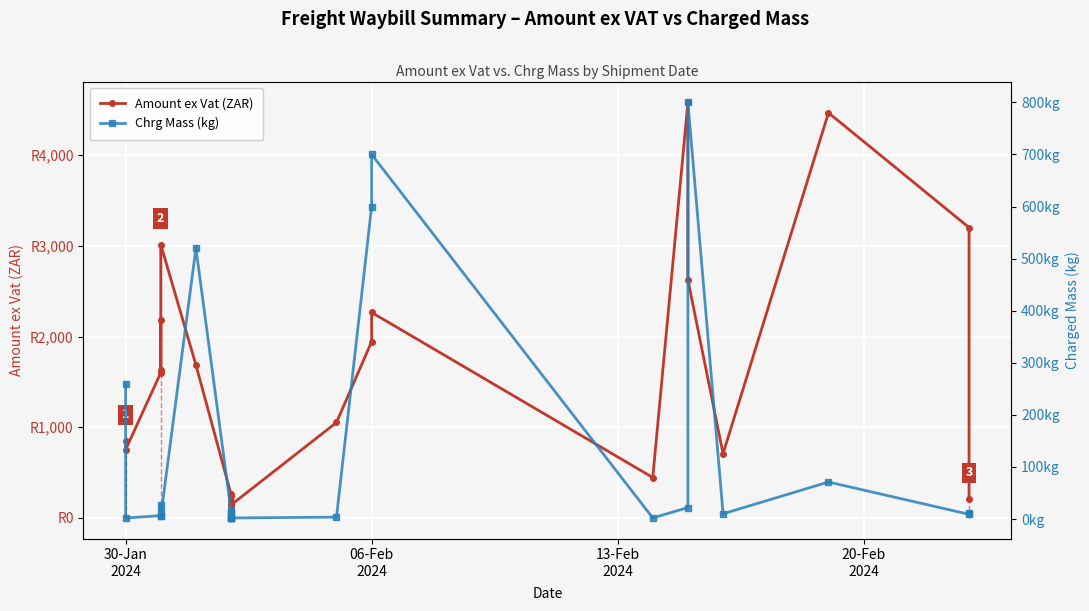

List the series in order of their overall mean, lowest first.

Chrg Mass (kg), Amount ex Vat (ZAR)